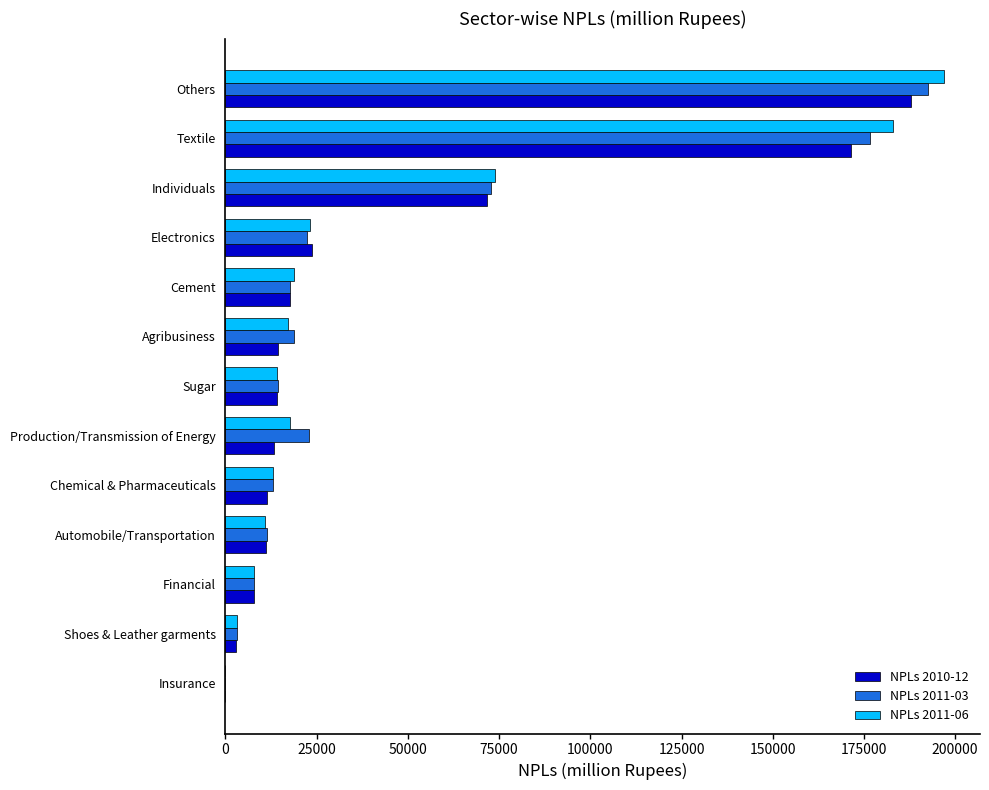

At which category is the sum across all series the highest?

Others